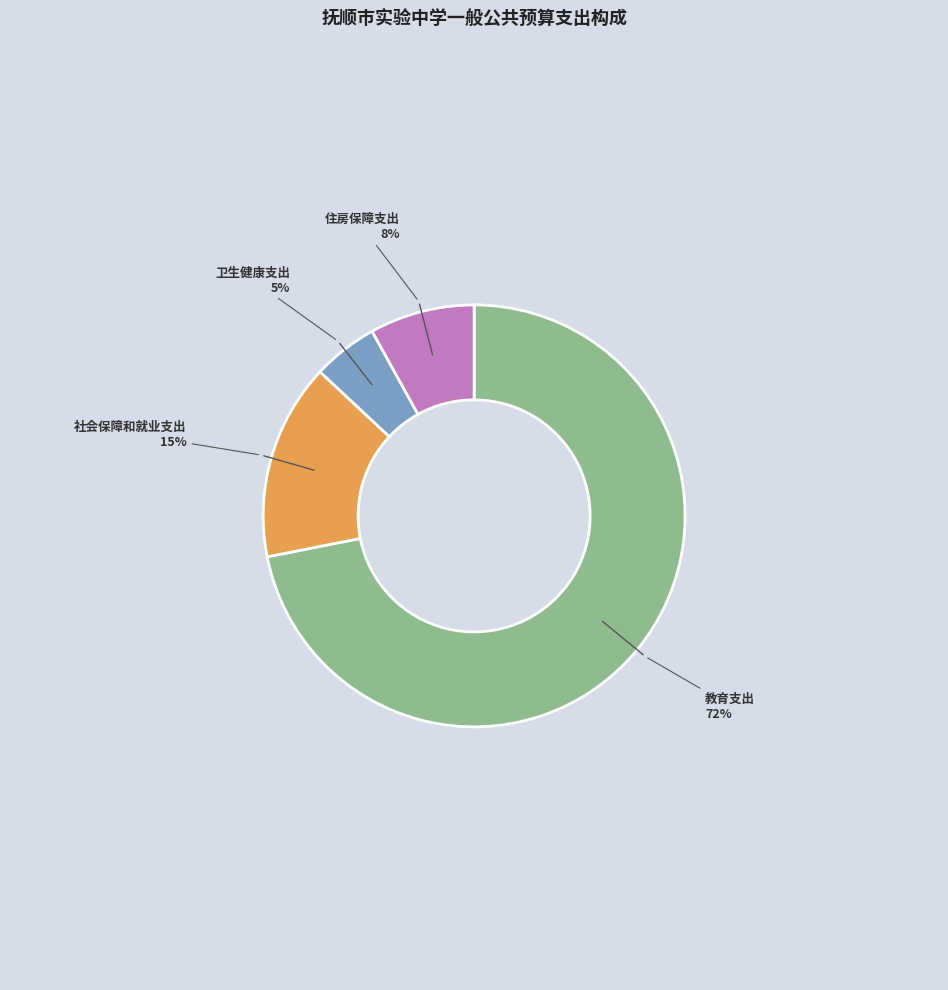

Which category has the biggest portion of the pie?

教育支出